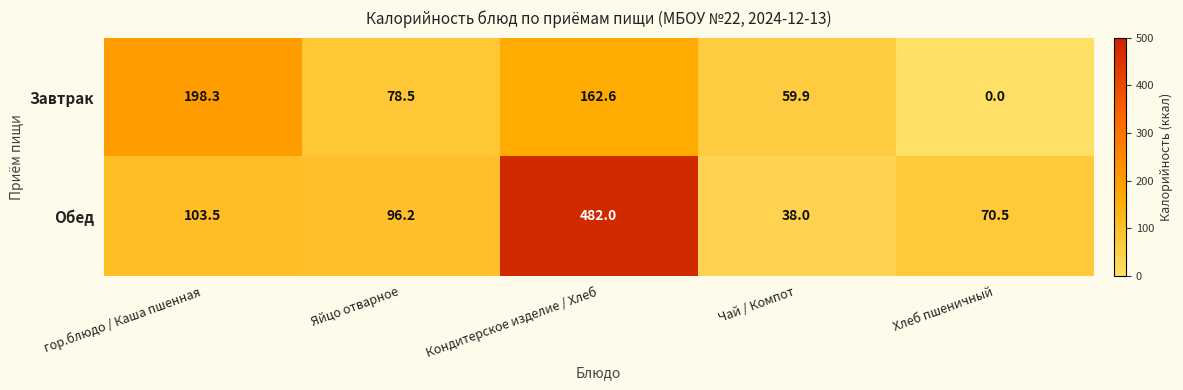

At how many categories does at least one series exceed 247?

1